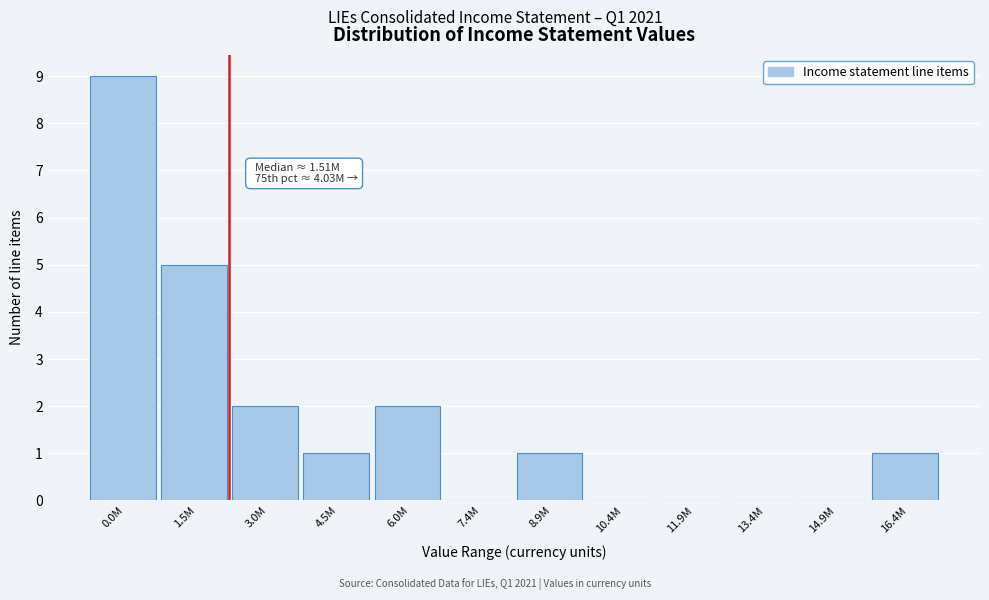

Reading left to right, extract all data points from this chart.

0.0M=9	1.5M=5	3.0M=2	4.5M=1	6.0M=2	7.4M=0	8.9M=1	10.4M=0	11.9M=0	13.4M=0	14.9M=0	16.4M=1